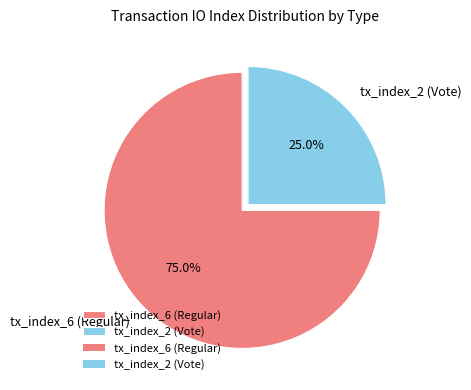

How much of the chart is everything except tx_index_2 (Vote)?

75.0%